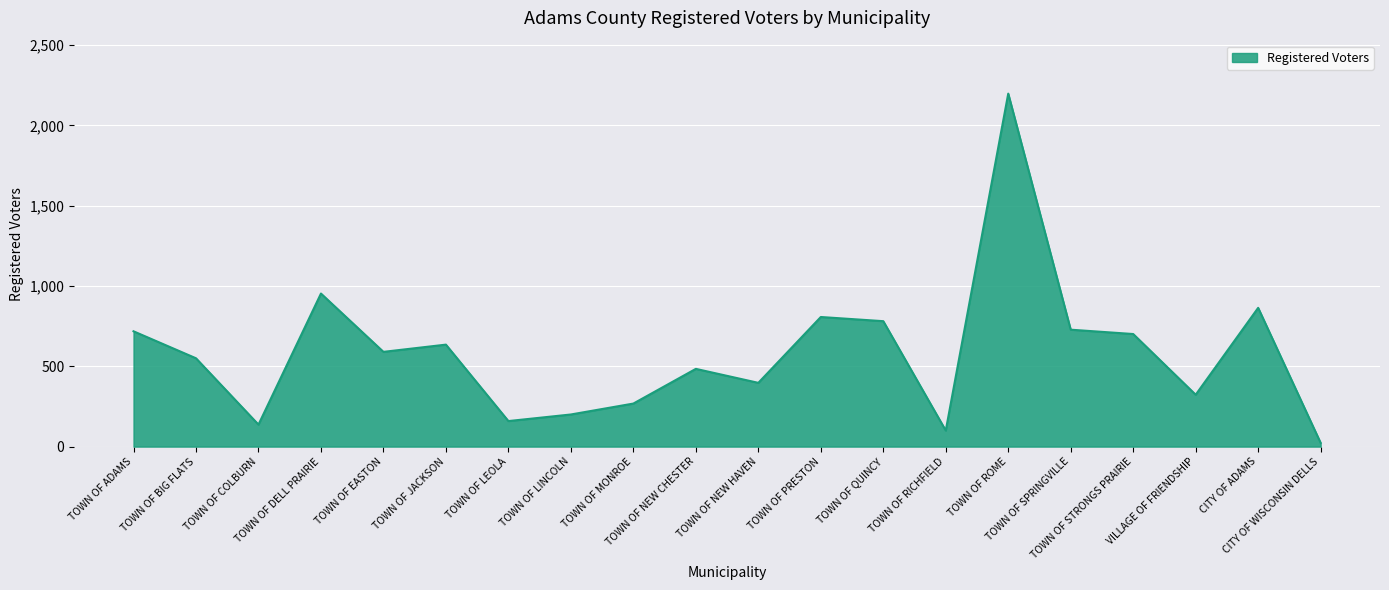

The chart shows a value of 434 at TOWN OF ADAMS. True or false?

False